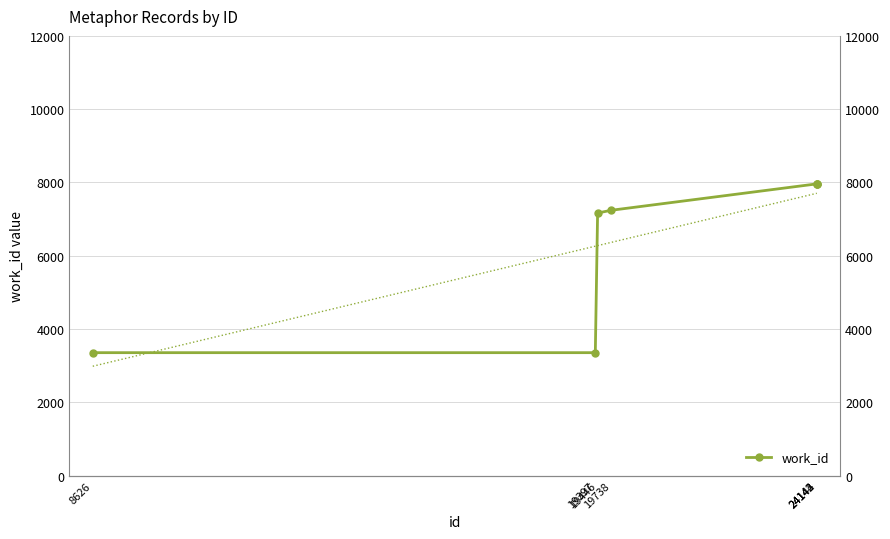

True or false: there are more than 1 points higher than both neighbors.

False